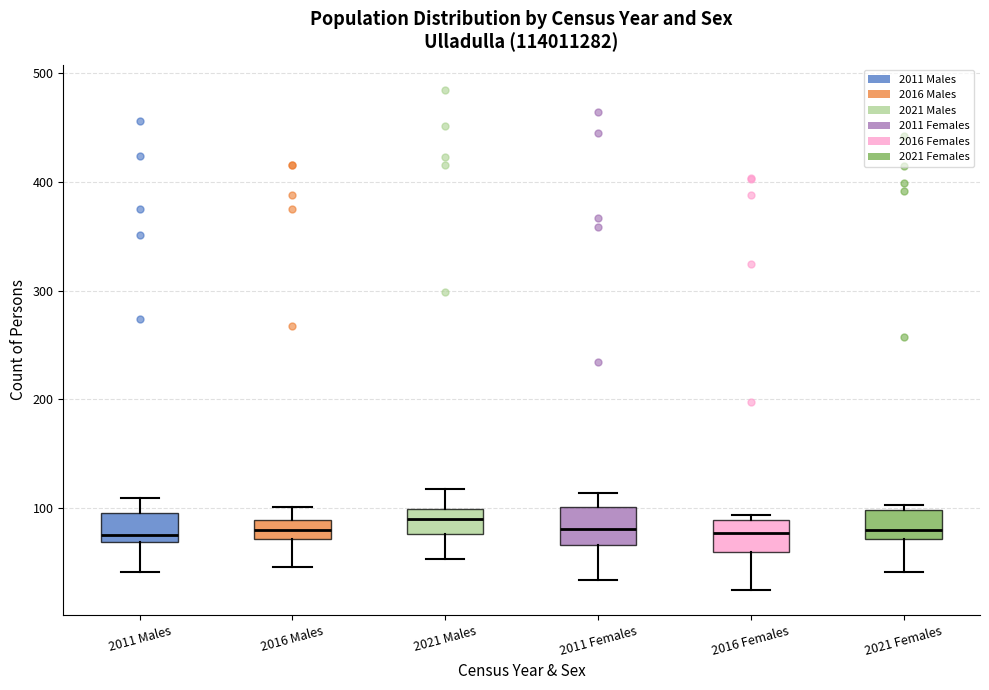

Reading left to right, transcribe this box plot: for each box, give where its median line is, the range the box spans, and where its two whiskers end, as read against the y-axis. The values are not printed on the chart, so give them approximately, as read against the axis.

2011 Males: median 80, box 70 to 100, whiskers 40 to 110
2016 Males: median 80, box 70 to 90, whiskers 50 to 100
2021 Males: median 90, box 80 to 100, whiskers 50 to 120
2011 Females: median 80, box 70 to 100, whiskers 30 to 110
2016 Females: median 80, box 60 to 90, whiskers 30 to 90 (just above the box's upper edge)
2021 Females: median 80, box 70 to 100, whiskers 40 to 100 (just above the box's upper edge)